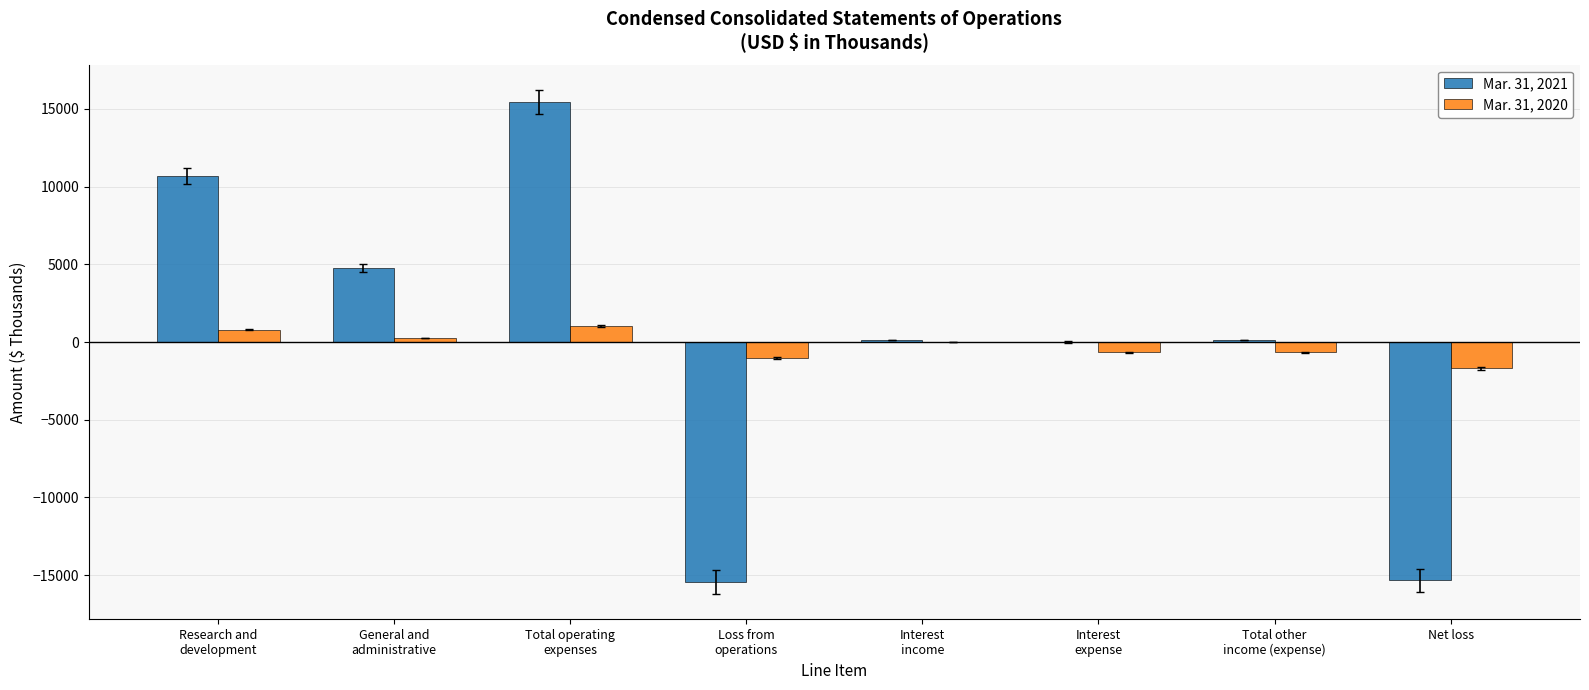

Count the number of data series in this chart.

2